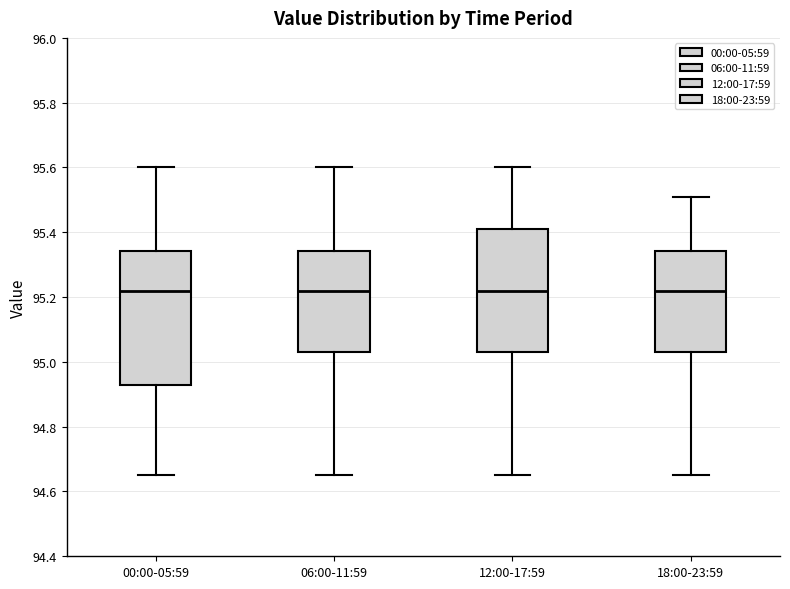

Reading left to right, read every box against the y-axis: the position of its median line, the range the box covers, and the ends of its whiskers. The values are not printed on the chart, so give them approximately, as read against the axis.

00:00-05:59: median 95.22, box 94.94 to 95.34, whiskers 94.66 to 95.60
06:00-11:59: median 95.22, box 95.04 to 95.34, whiskers 94.66 to 95.60
12:00-17:59: median 95.22, box 95.04 to 95.42, whiskers 94.66 to 95.60
18:00-23:59: median 95.22, box 95.04 to 95.34, whiskers 94.66 to 95.52